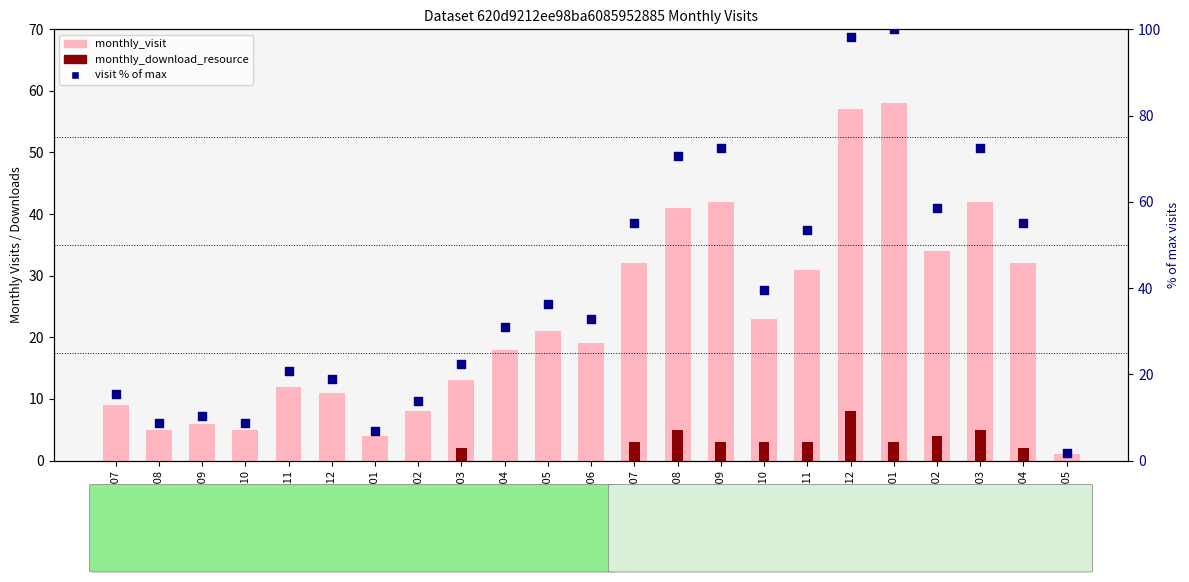

At how many categories does at least one series exceed 49?

9